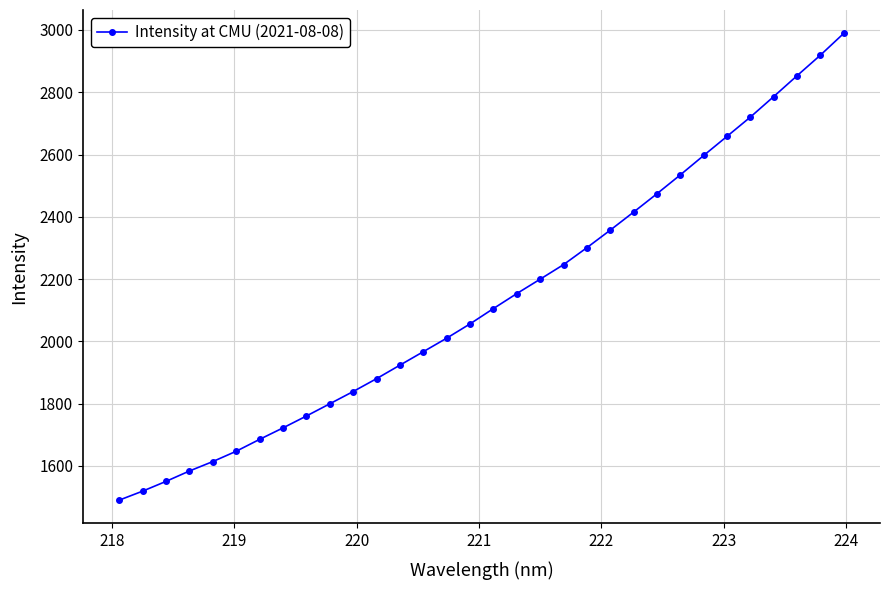

What is the minimum value shown in the chart?

1489.9